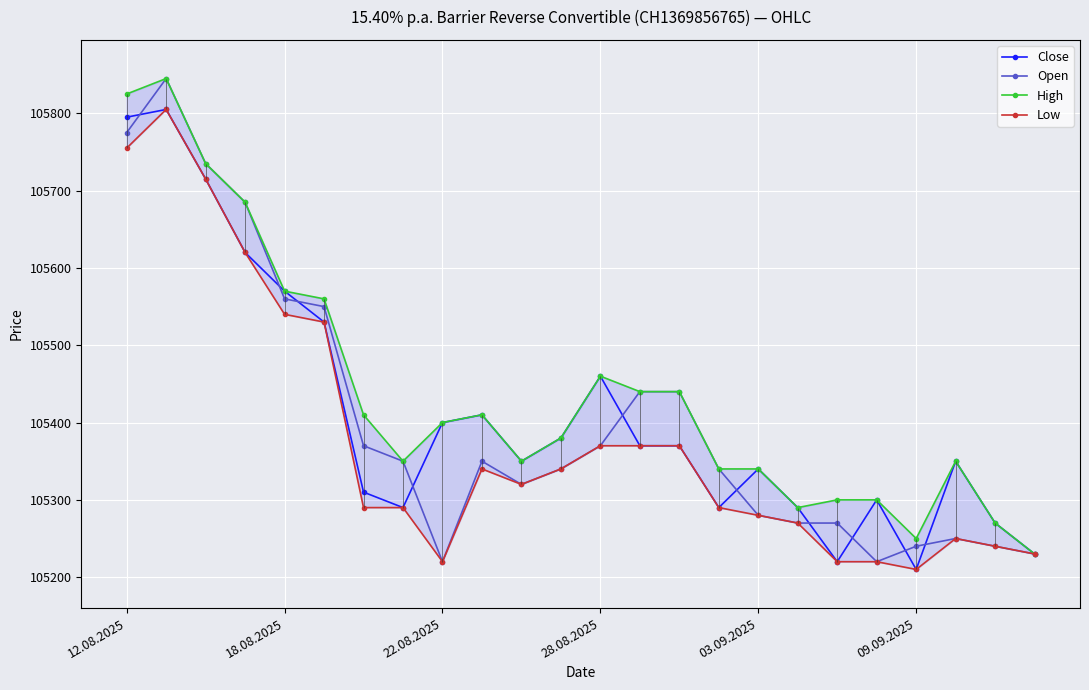

What is the value of the Low point at the 7th from the left?

105290